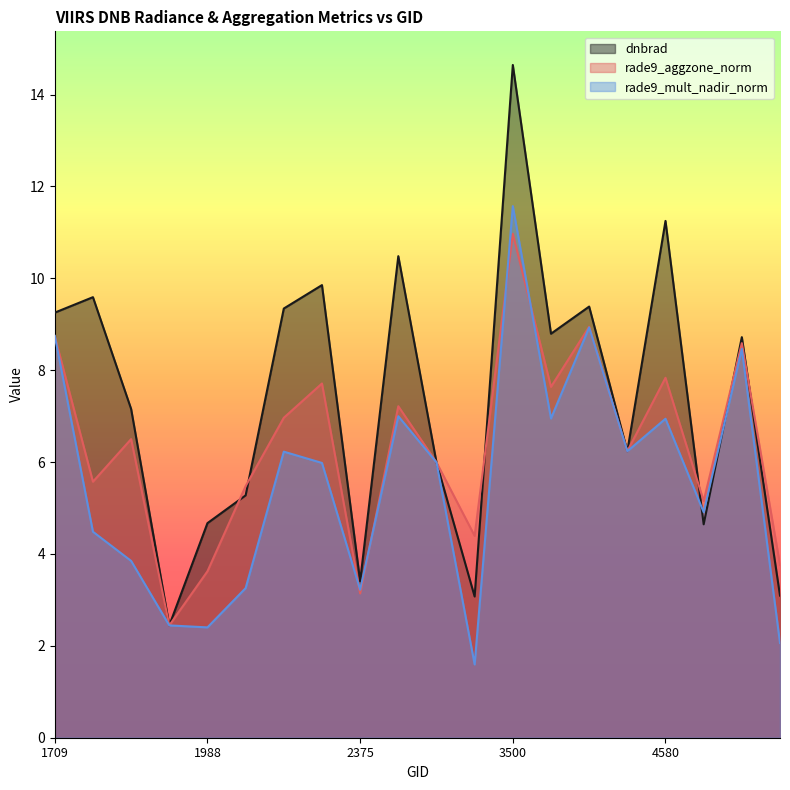

List the series in order of their overall mean, highest first.

dnbrad, rade9_aggzone_norm, rade9_mult_nadir_norm